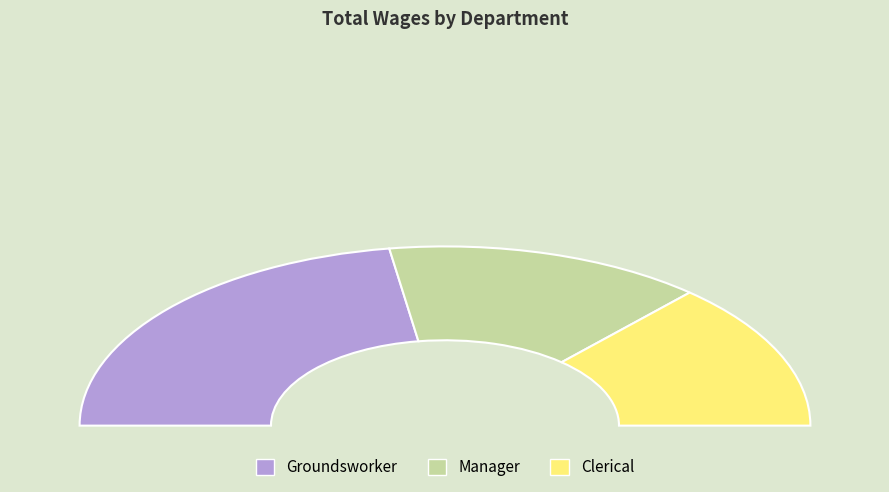

To the nearest percent, what percentage of the pie is Manager?

28%